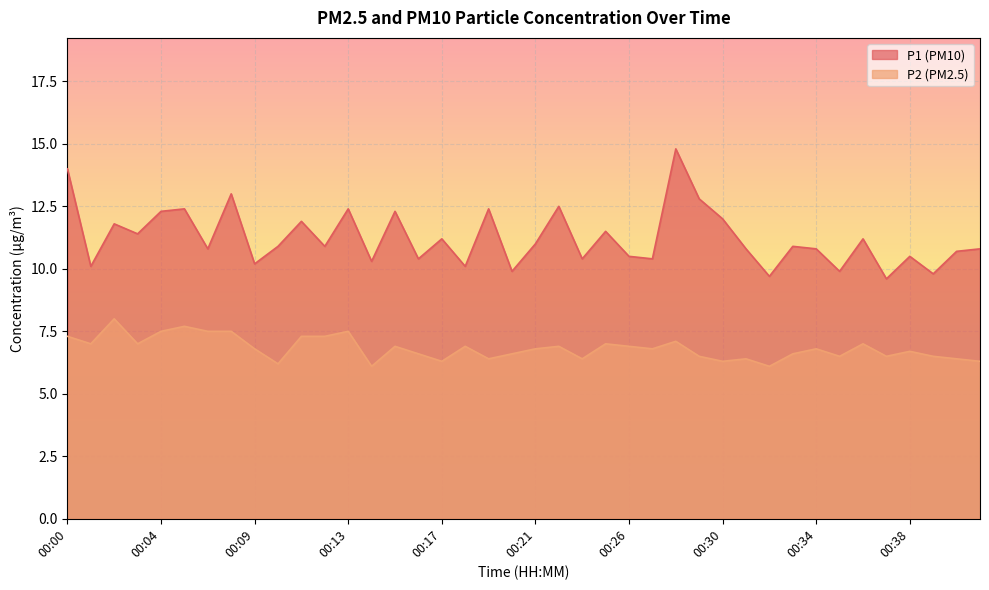

List the labels in order of P1 value, largest first.

00:28, 00:00, 00:08, 00:29, 00:22, 00:05, 00:13, 00:19, 00:04, 00:15, 00:30, 00:11, 00:02, 00:25, 00:03, 00:17, 00:36, 00:21, 00:10, 00:12, 00:33, 00:07, 00:31, 00:34, 00:42, 00:40, 00:26, 00:38, 00:16, 00:24, 00:27, 00:14, 00:09, 00:01, 00:18, 00:20, 00:35, 00:39, 00:32, 00:37